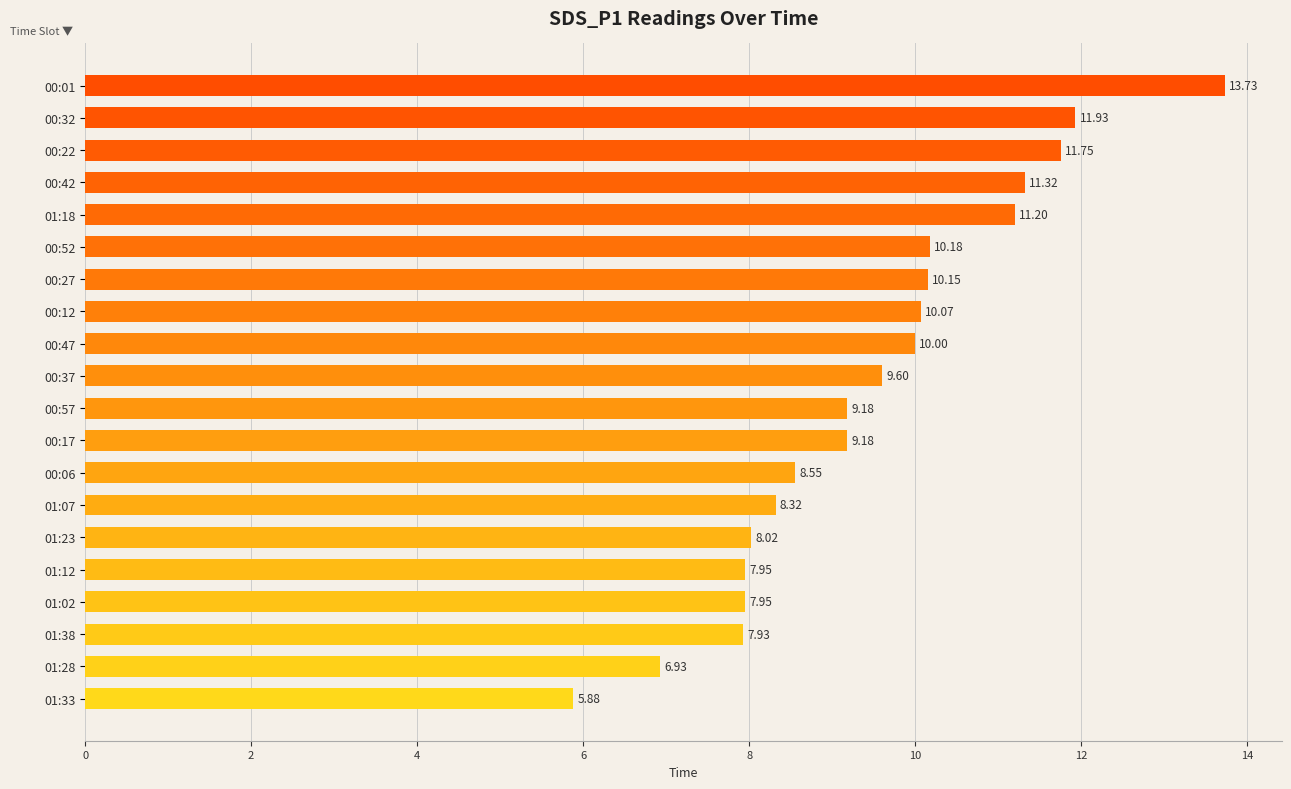

Approximately how many times larger is the value at 00:22 compared to 00:27?

1.2